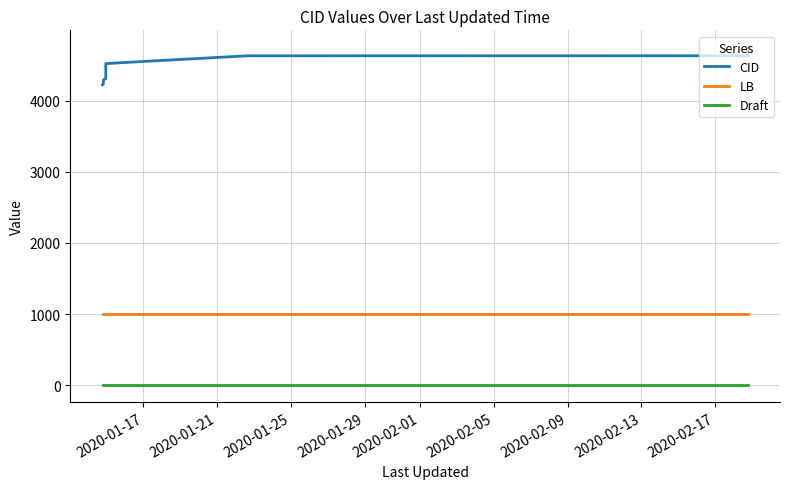

List the series in order of their peak value, highest first.

CID, LB, Draft